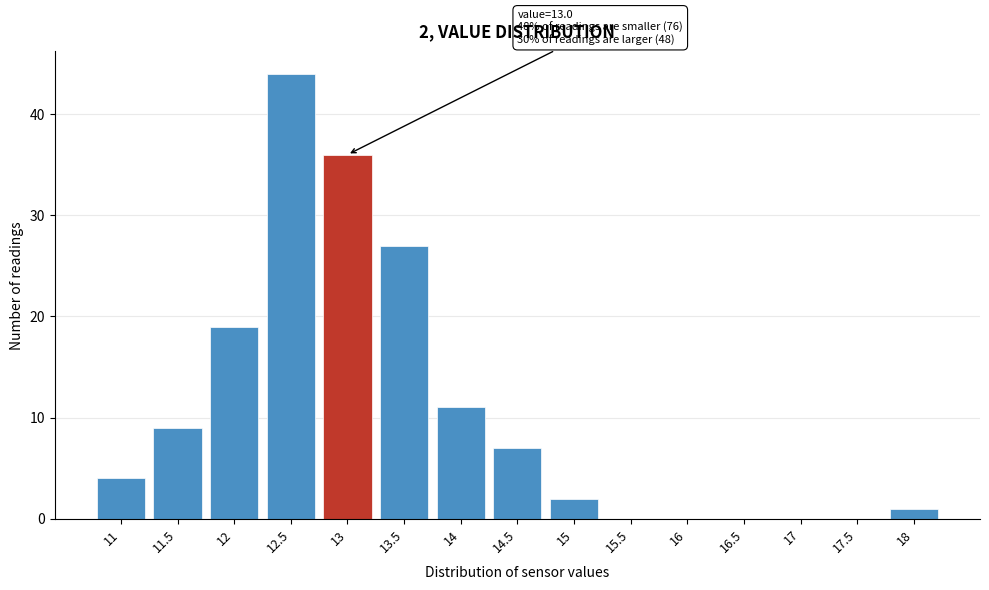

Reading right to left, what are all the values shown in this chart?

18=1	17.5=0	17=0	16.5=0	16=0	15.5=0	15=2	14.5=7	14=11	13.5=27	13=36	12.5=44	12=19	11.5=9	11=4